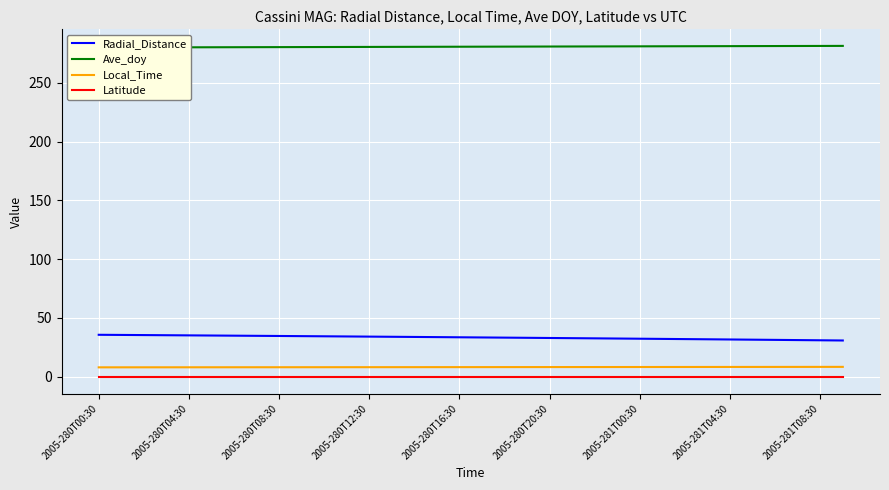

How many lines are shown in the chart?

4